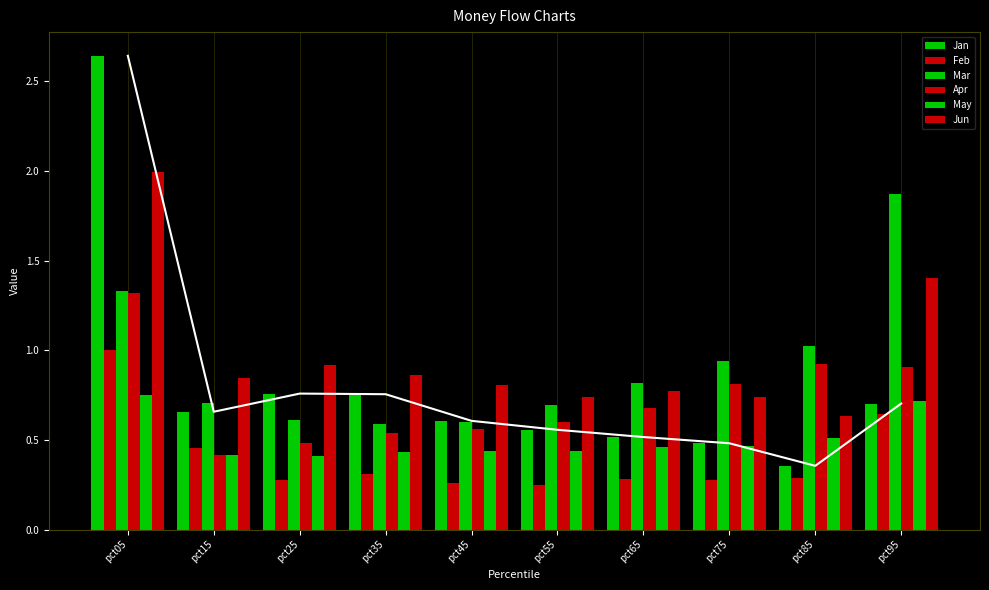

The value of Jun at pct85 is 0.6. True or false?

True